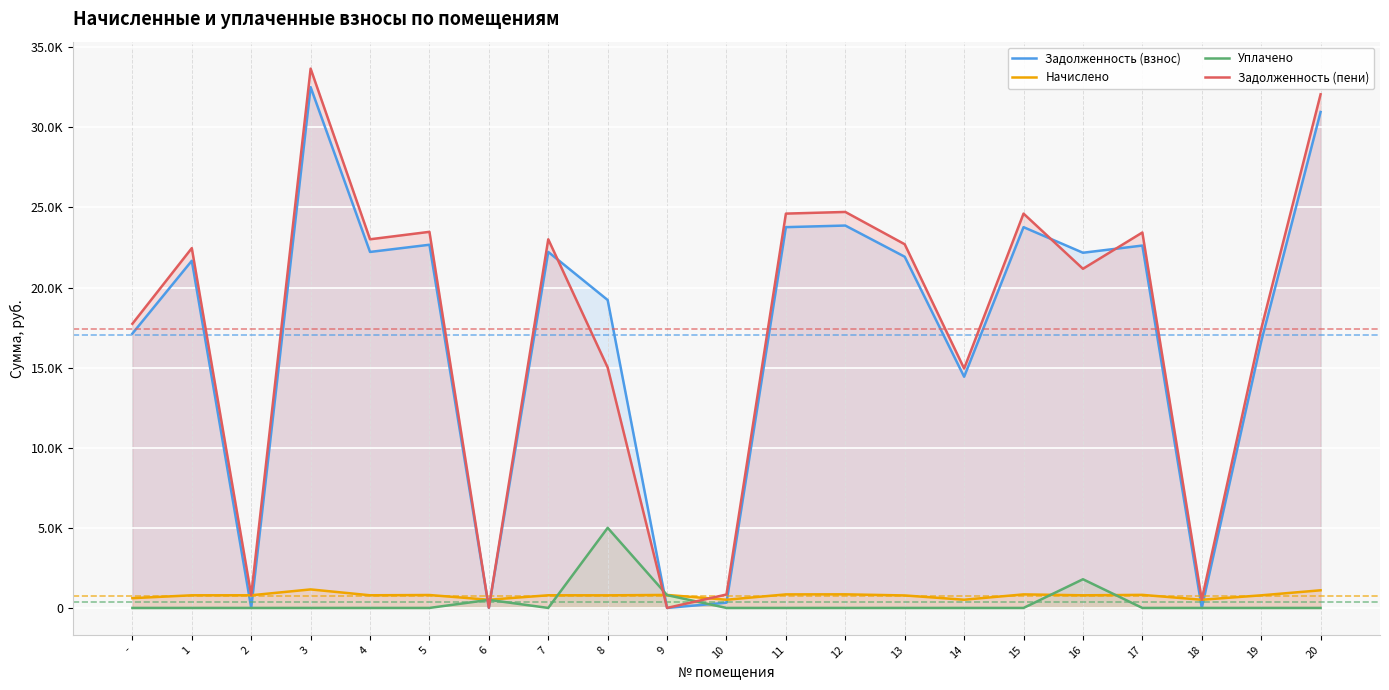

What value does the Задолженность (пени) series have at 17?

23434.1